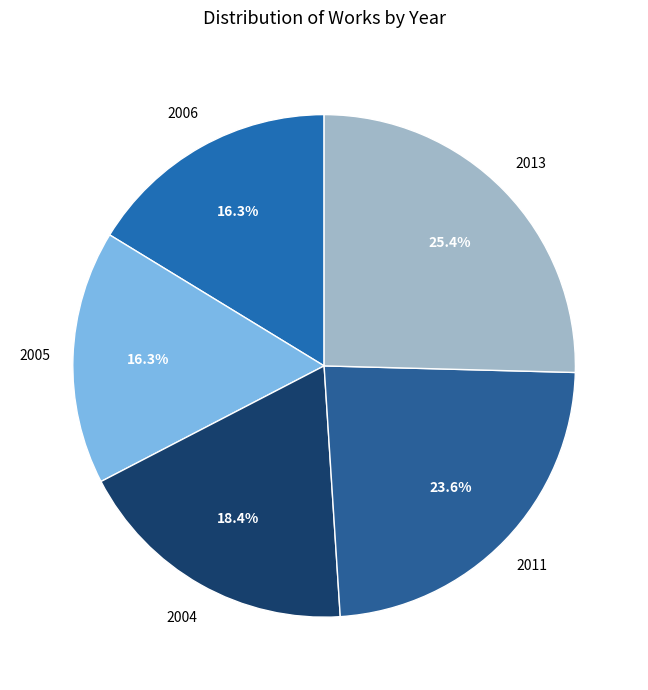

Rank the categories by value from highest to lowest.

2013, 2011, 2004, 2005, 2006